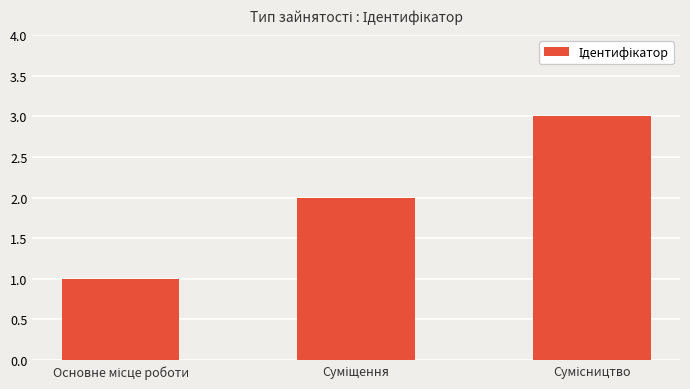

How many bars are there in total?

3